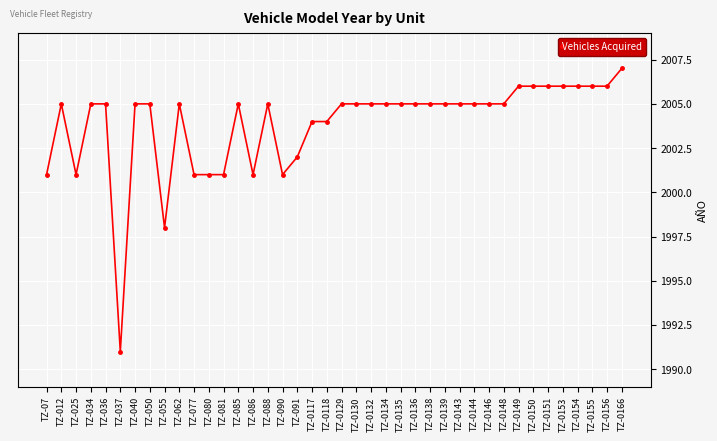

What is the average value?

2004